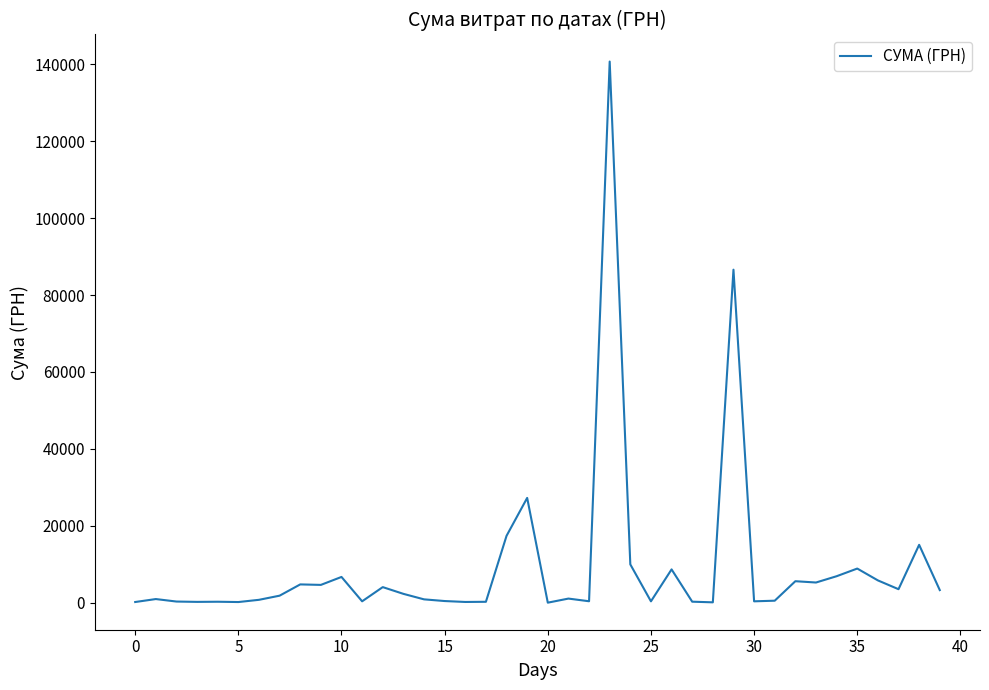

How many points are higher than both their immediate neighbors (excluding endpoints)?

13